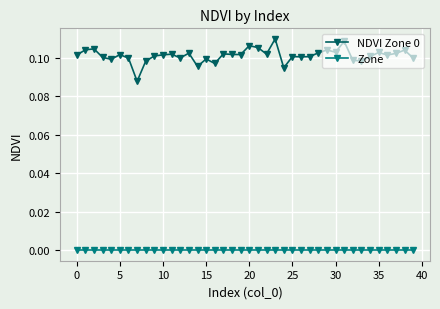

What is the sum of all NDVI Zone 0 values?

4.0